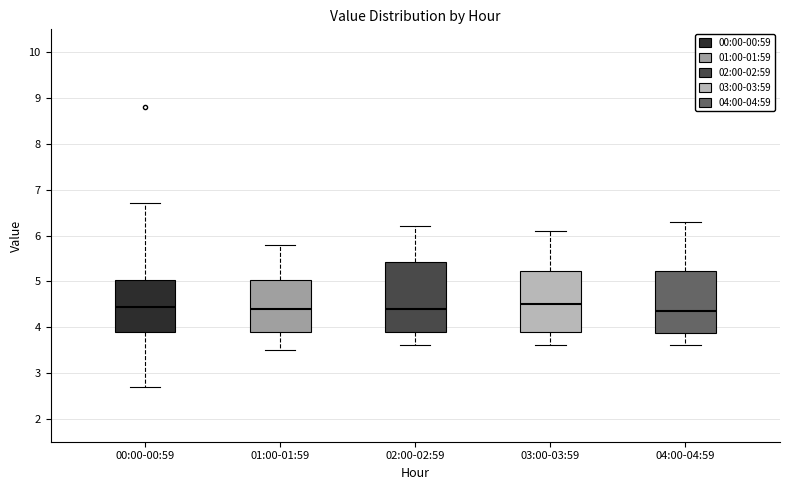

Reading left to right, transcribe this box plot: for each box, give where its median line is, the range the box spans, and where its two whiskers end, as read against the y-axis. The values are not printed on the chart, so give them approximately, as read against the axis.

00:00-00:59: median 4.5, box 3.9 to 5.0, whiskers 2.7 to 6.7
01:00-01:59: median 4.4, box 3.9 to 5.0, whiskers 3.5 to 5.8
02:00-02:59: median 4.4, box 3.9 to 5.4, whiskers 3.6 to 6.2
03:00-03:59: median 4.5, box 3.9 to 5.2, whiskers 3.6 to 6.1
04:00-04:59: median 4.4, box 3.9 to 5.2, whiskers 3.6 to 6.3